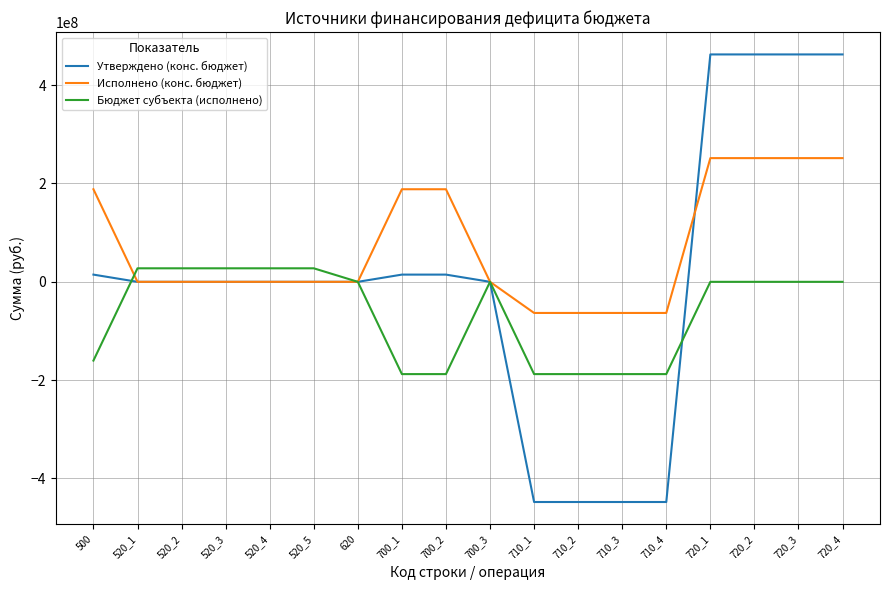

Reading right to left, extract all data points from this chart.

Утверждено (конс. бюджет): 720_4=462525765.6	720_3=462525765.6	720_2=462525765.6	720_1=462525765.6	710_4=-447845012.0	710_3=-447845012.0	710_2=-447845012.0	710_1=-447845012.0	700_3=0.0	700_2=14680753.6	700_1=14680753.6	620=0.0	520_5=0.0	520_4=0.0	520_3=0.0	520_2=0.0	520_1=0.0	500=14680753.6
Исполнено (конс. бюджет): 720_4=251617240.3	720_3=251617240.3	720_2=251617240.3	720_1=251617240.3	710_4=-63310506.0	710_3=-63310506.0	710_2=-63310506.0	710_1=-63310506.0	700_3=0.0	700_2=188306734.3	700_1=188306734.3	620=0.0	520_5=0.0	520_4=0.0	520_3=0.0	520_2=0.0	520_1=0.0	500=188306734.3
Бюджет субъекта (исполнено): 720_4=0.0	720_3=0.0	720_2=0.0	720_1=0.0	710_4=-187688721.7	710_3=-187688721.7	710_2=-187688721.7	710_1=-187688721.7	700_3=0.0	700_2=-187688721.7	700_1=-187688721.7	620=0.0	520_5=27500000.0	520_4=27500000.0	520_3=27500000.0	520_2=27500000.0	520_1=27500000.0	500=-160188721.7